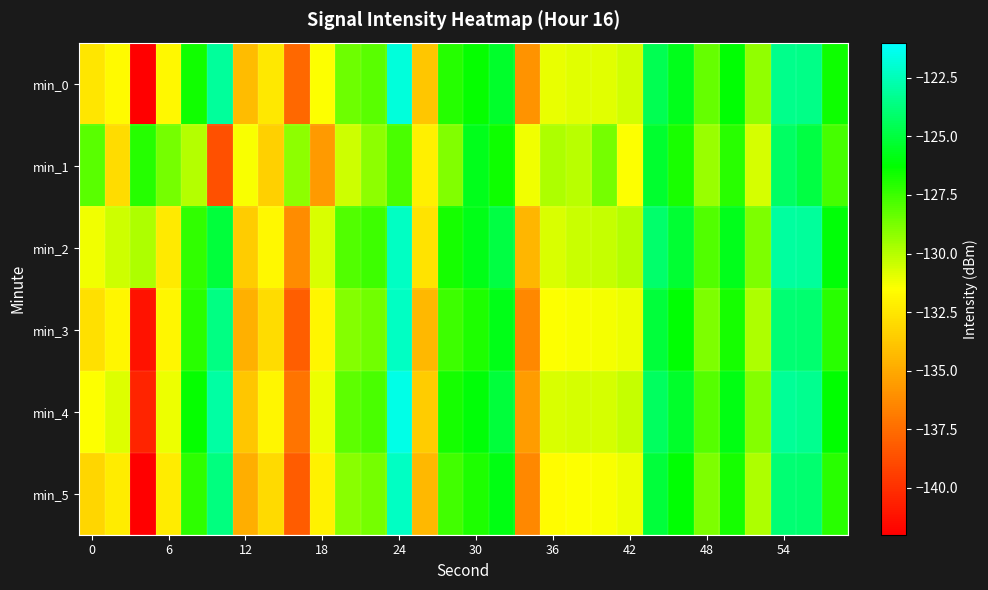

How many series are shown in this chart?

6